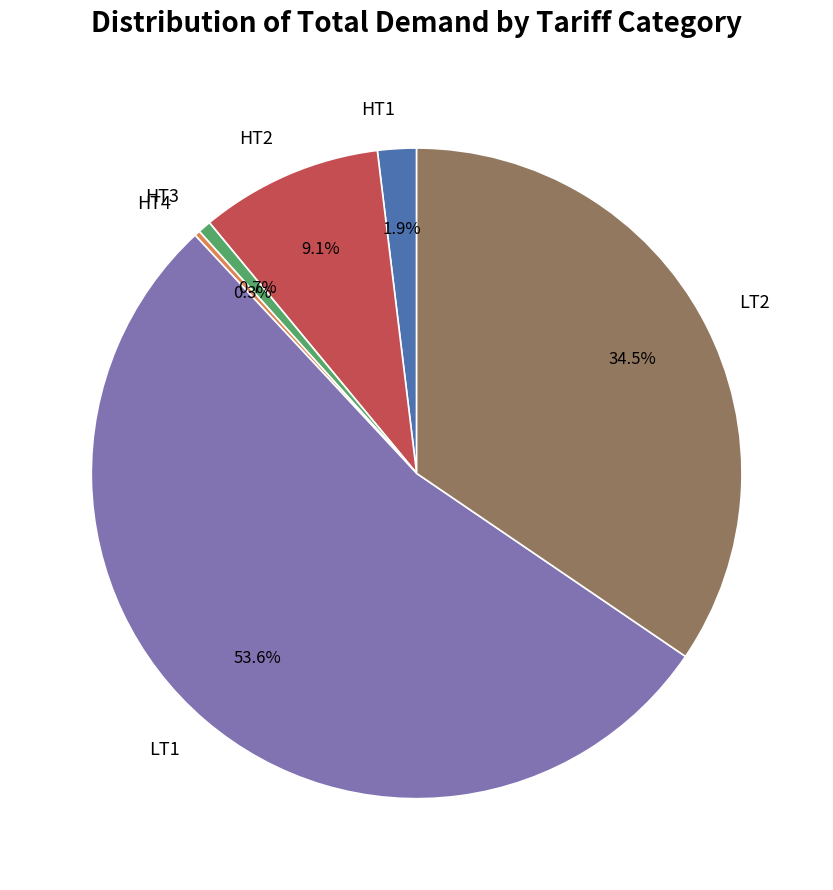

To the nearest percent, what is the difference between the LT2 and HT2 slice percentages?

25%